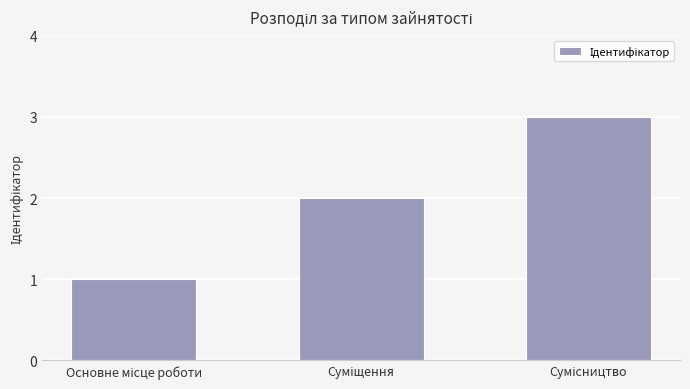

How many series are shown in this chart?

1